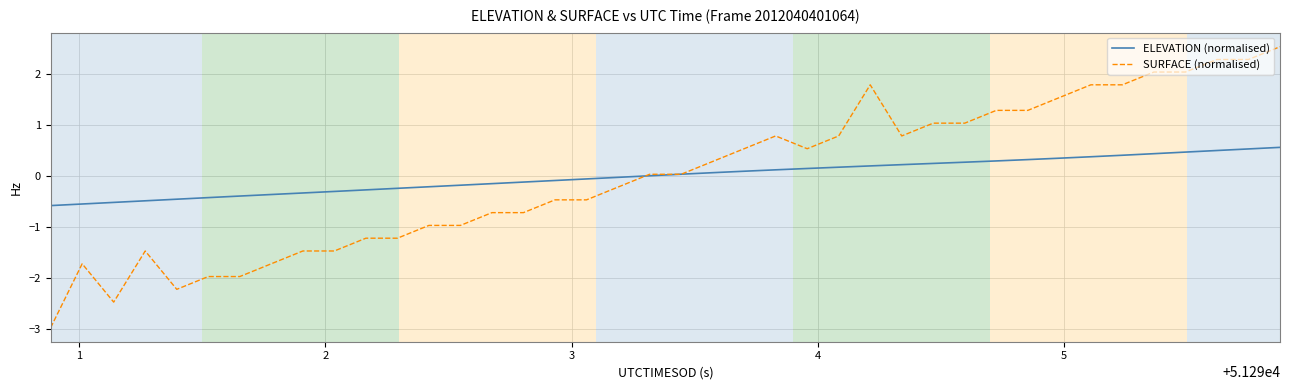

What is the lowest value of the ELEVATION (normalised) series?

-0.6